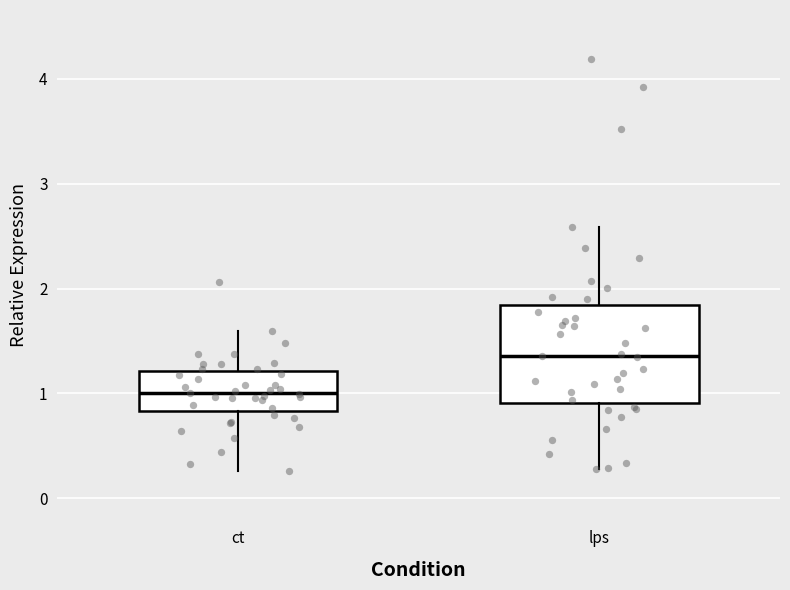

Reading left to right, transcribe this box plot: for each box, give where its median line is, the range the box spans, and where its two whiskers end, as read against the y-axis. The values are not printed on the chart, so give them approximately, as read against the axis.

ct: median 1.0, box 0.8 to 1.2, whiskers 0.3 to 1.6
lps: median 1.4, box 0.9 to 1.8, whiskers 0.3 to 2.6